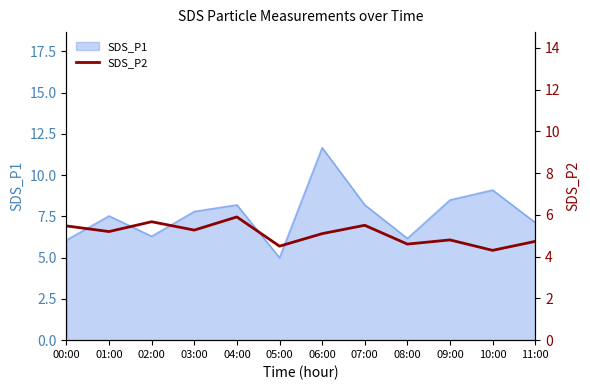

What position from the right is 02:00?

10